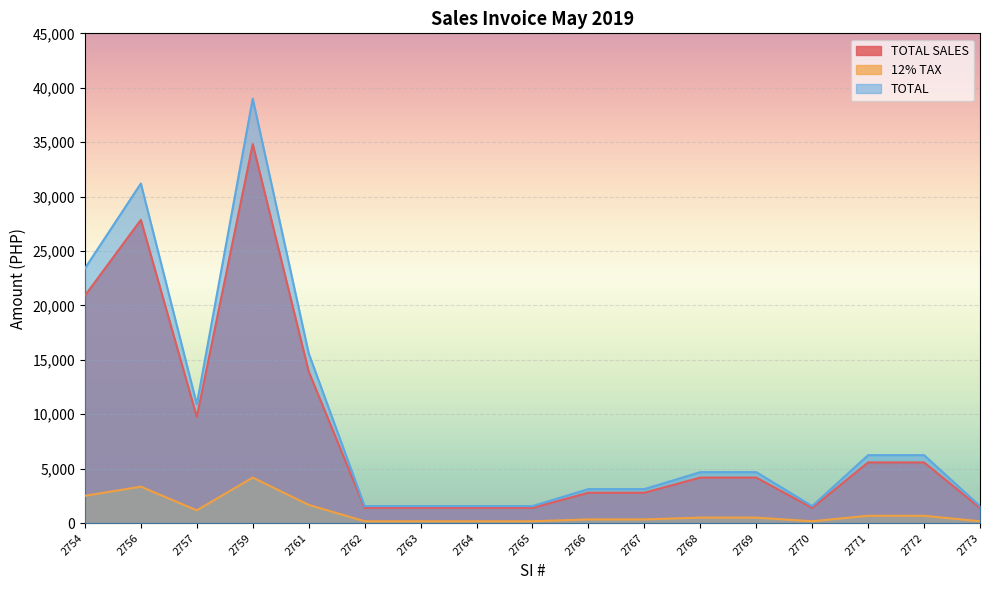

What is the difference between the second highest and minimum values in the TOTAL series?

29640.0